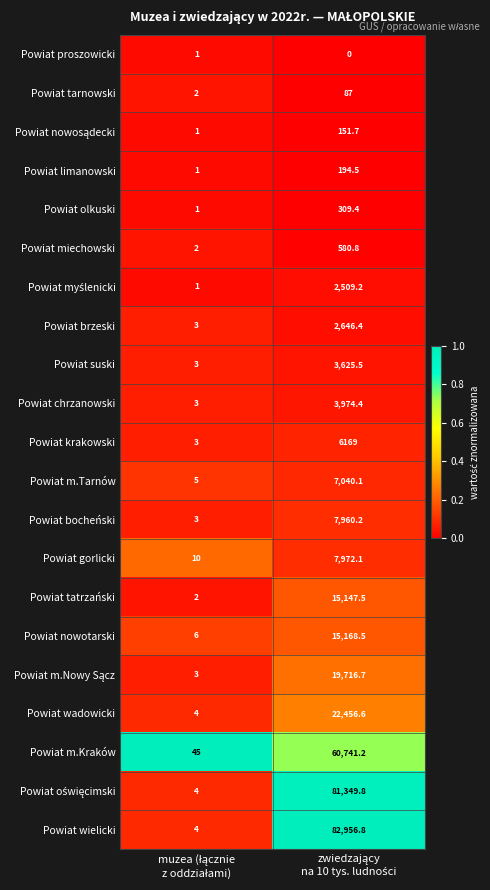

Which series has the widest spread of values?

Powiat wielicki